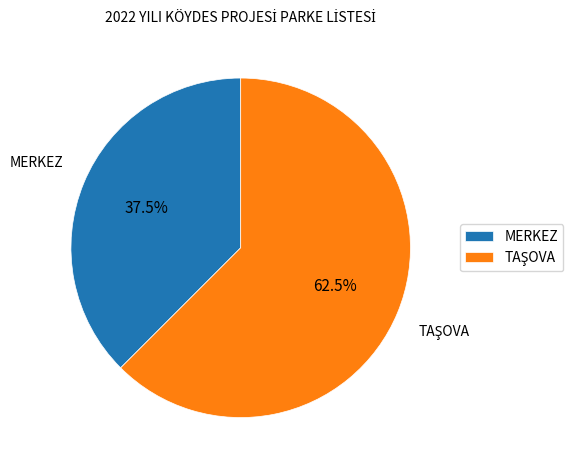

What portion of the pie excludes MERKEZ?

62.5%